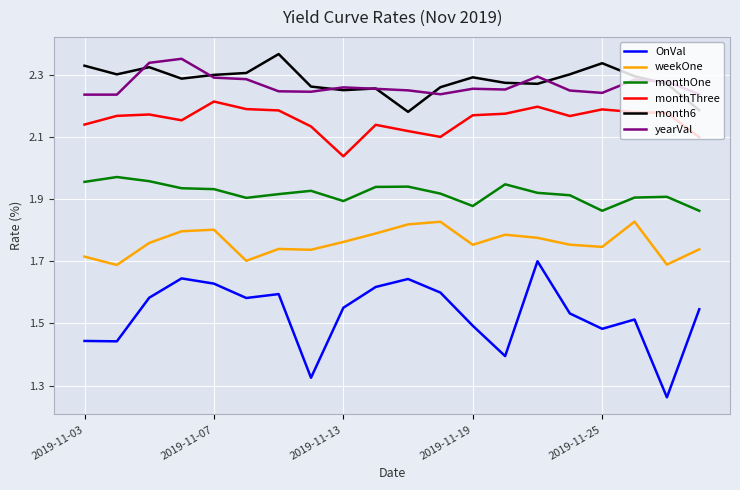

Which series has the largest range (max minus min)?

OnVal